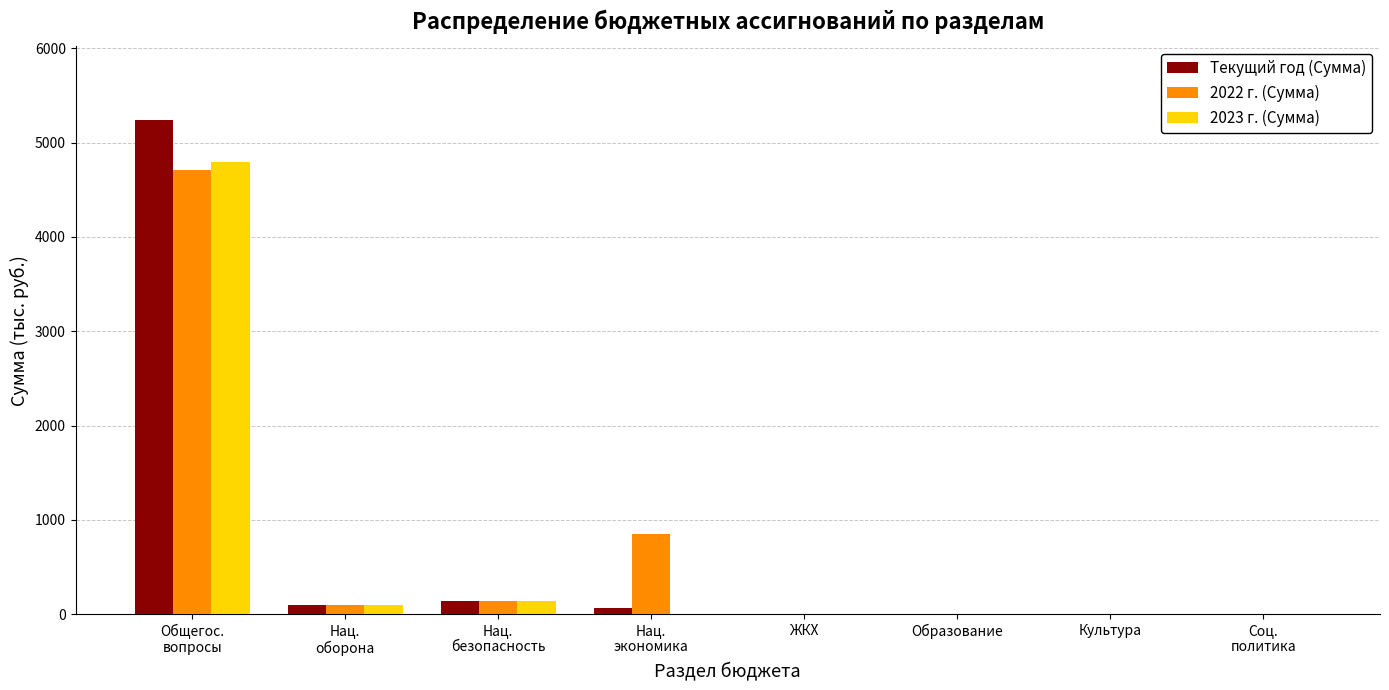

Does the chart contain stacked bars?

No